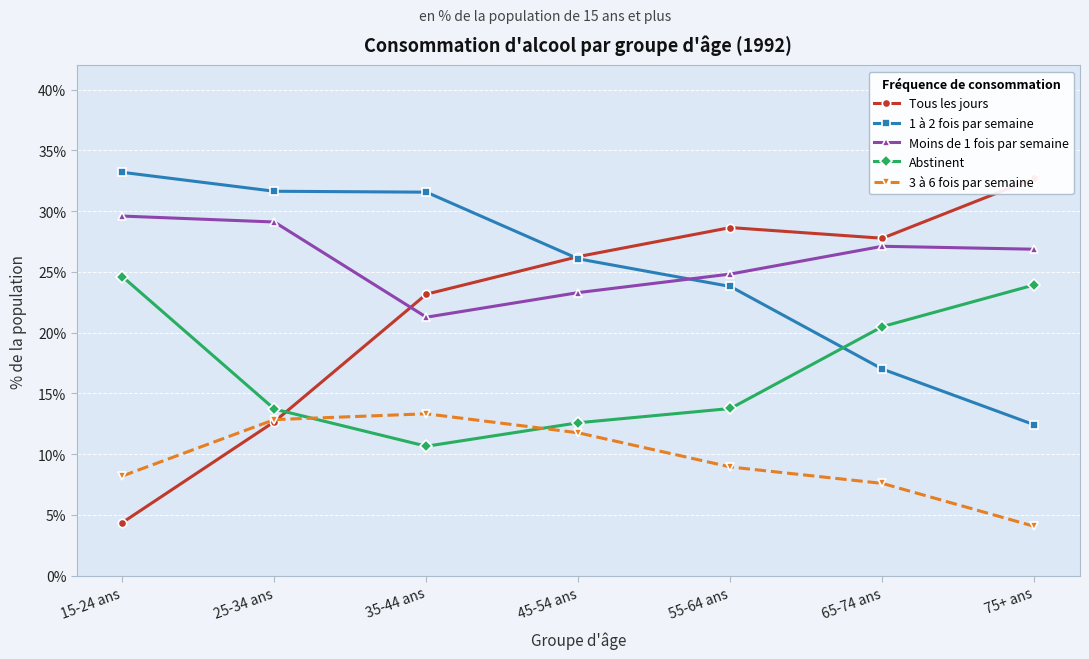

At how many categories does at least one series exceed 12?

7